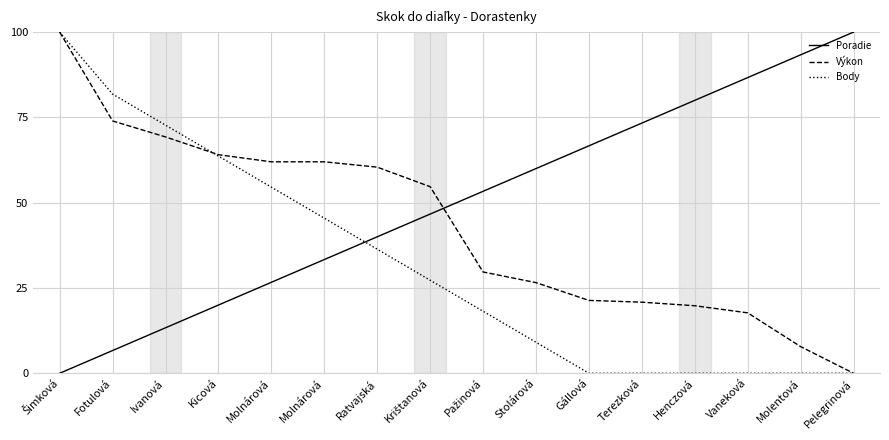

What is the average value of the Body series?

31.8